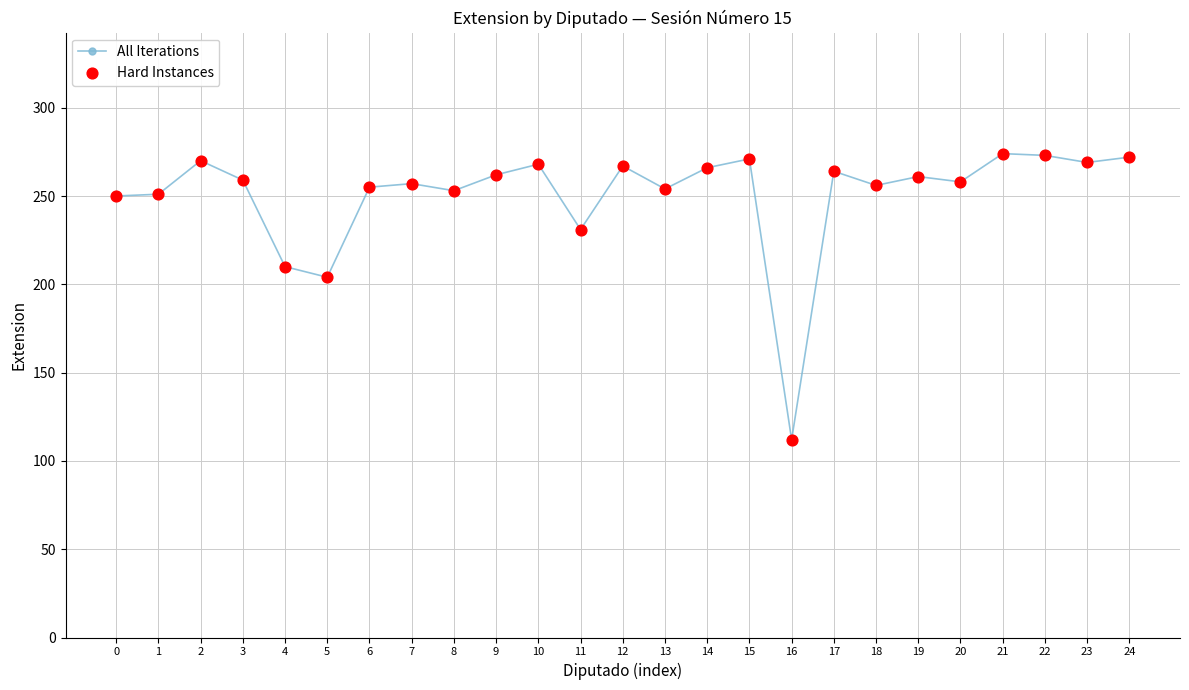

What is the value of the 7th point from the left?

255